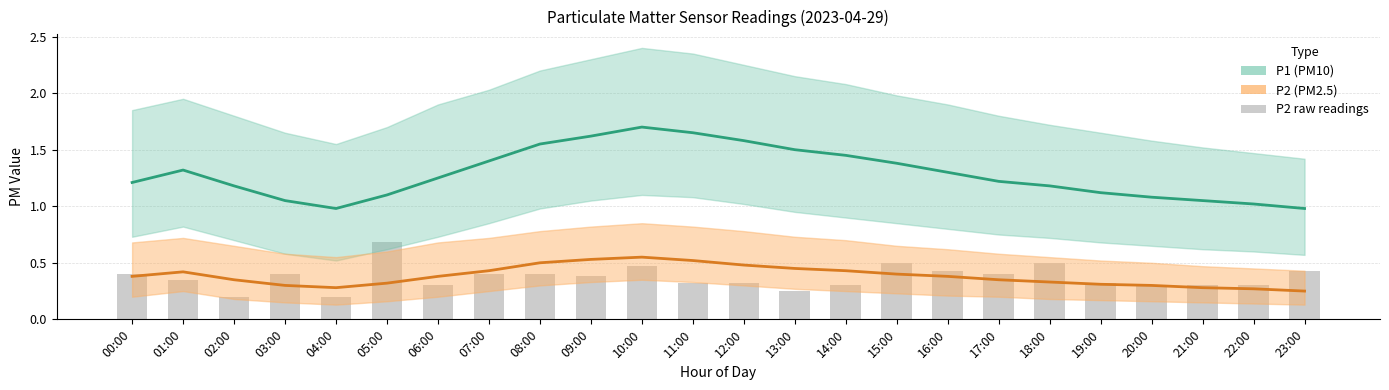

Which series changed the most between 17:00 and 18:00?

P2